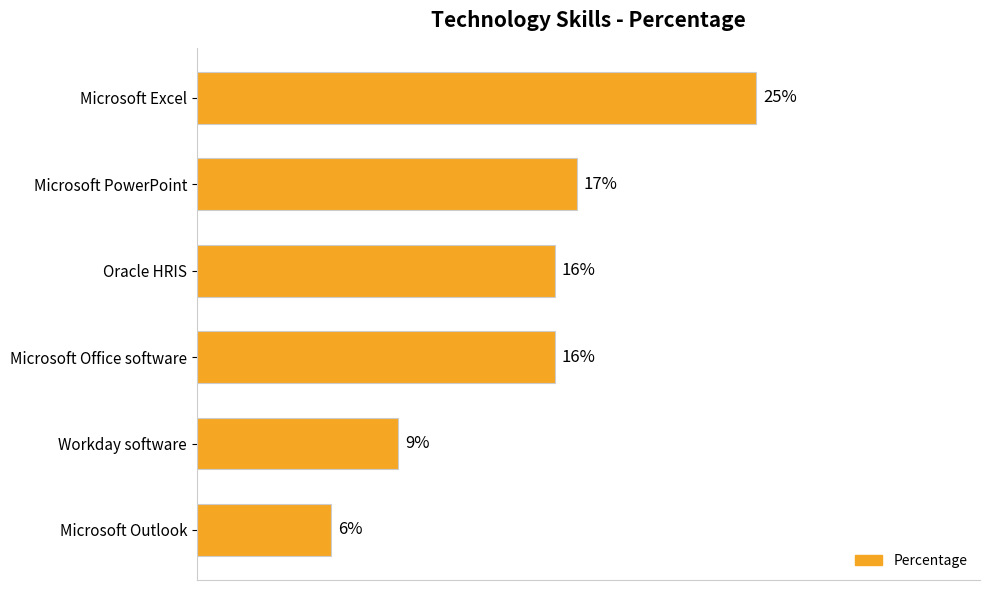

Which has a higher value, Workday software or Microsoft Office software?

Microsoft Office software